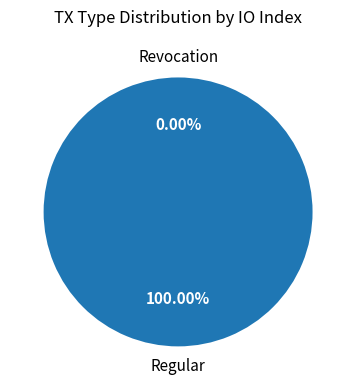

Does Revocation account for over 50% of the chart?

No